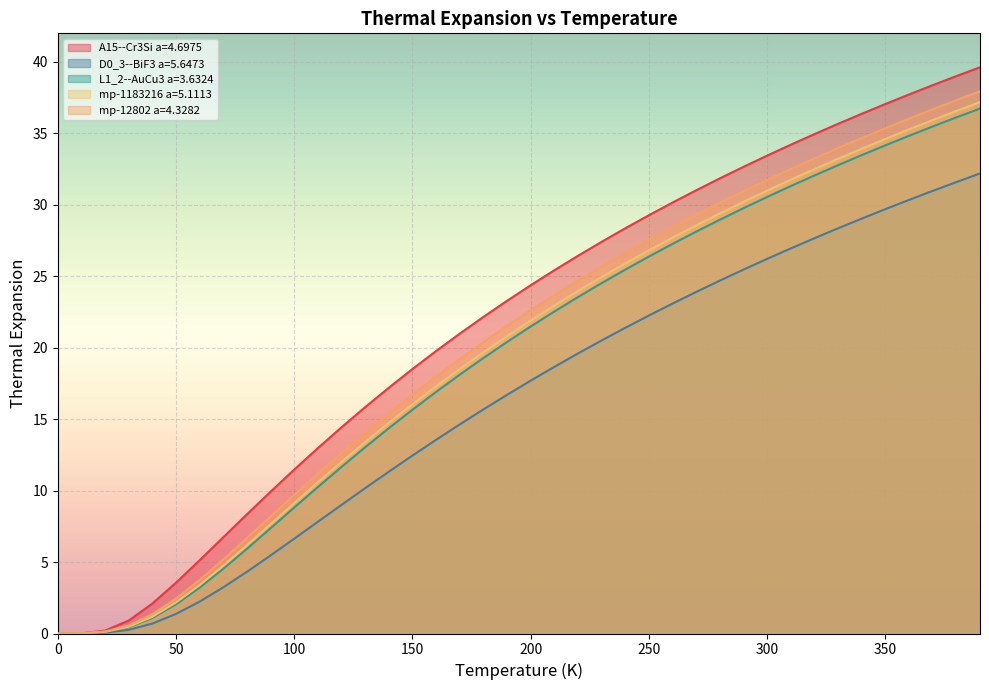

How many lines are shown in the chart?

5